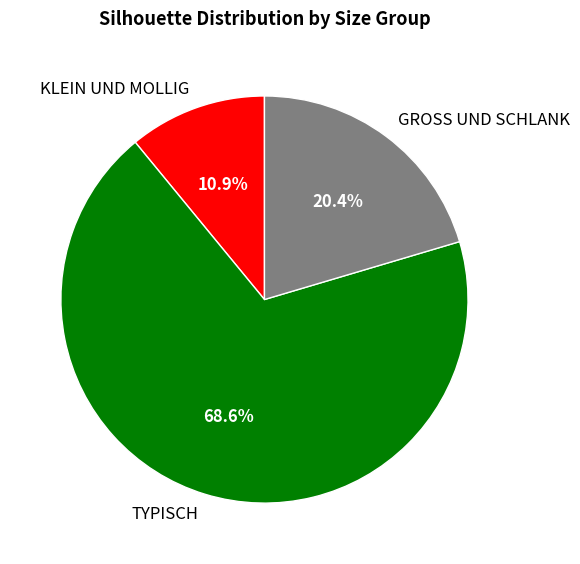

Count the number of slices in the pie.

3